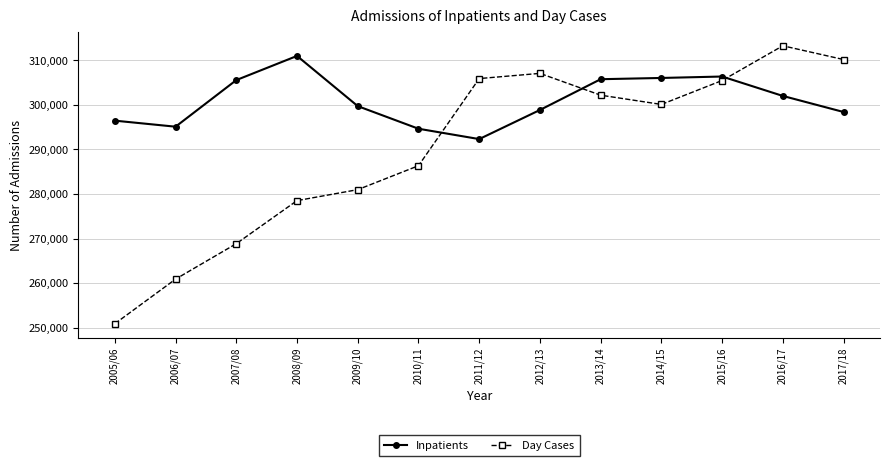

What is the difference between the Day Cases values at 2005/06 and 2010/11?

35462